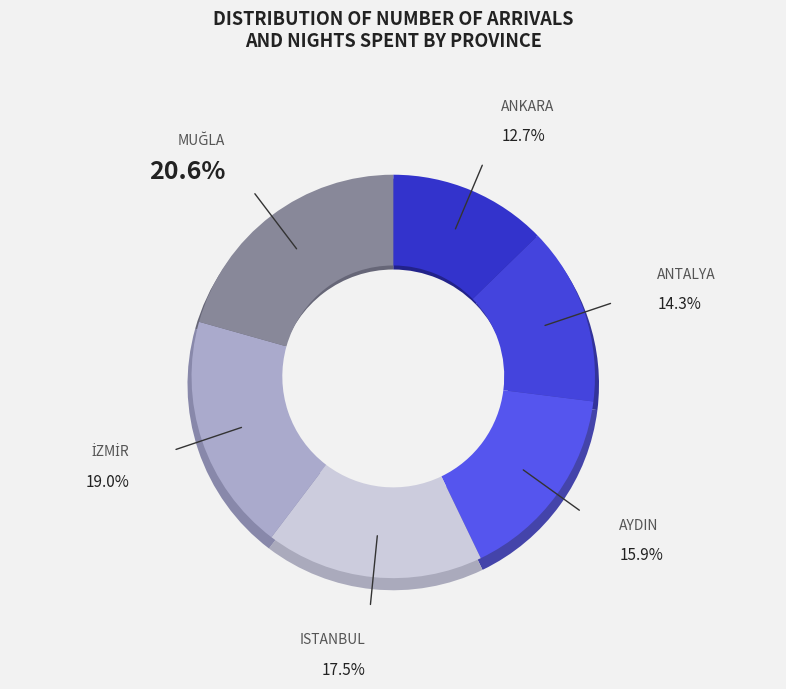

Count the number of slices in the pie.

6